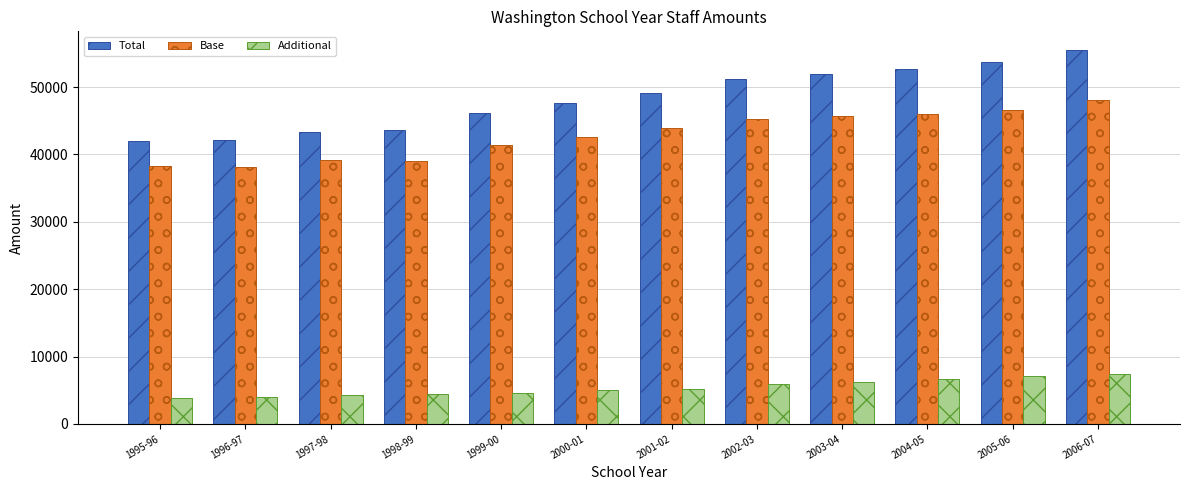

What is the value of the Additional bar at the 2nd from the left?

3999.1